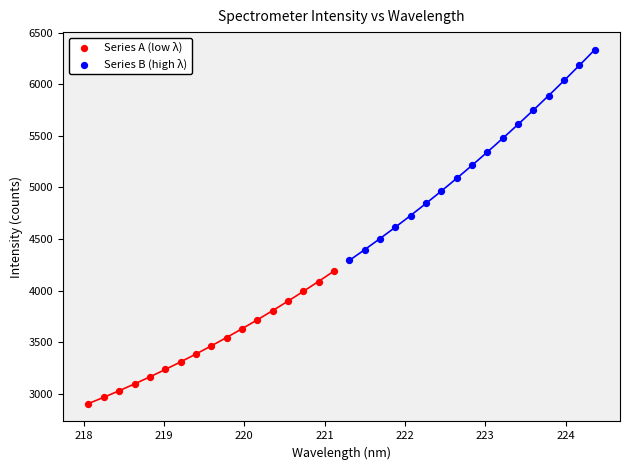

What are all the series names shown in the legend?

Series A (low λ), Series B (high λ)